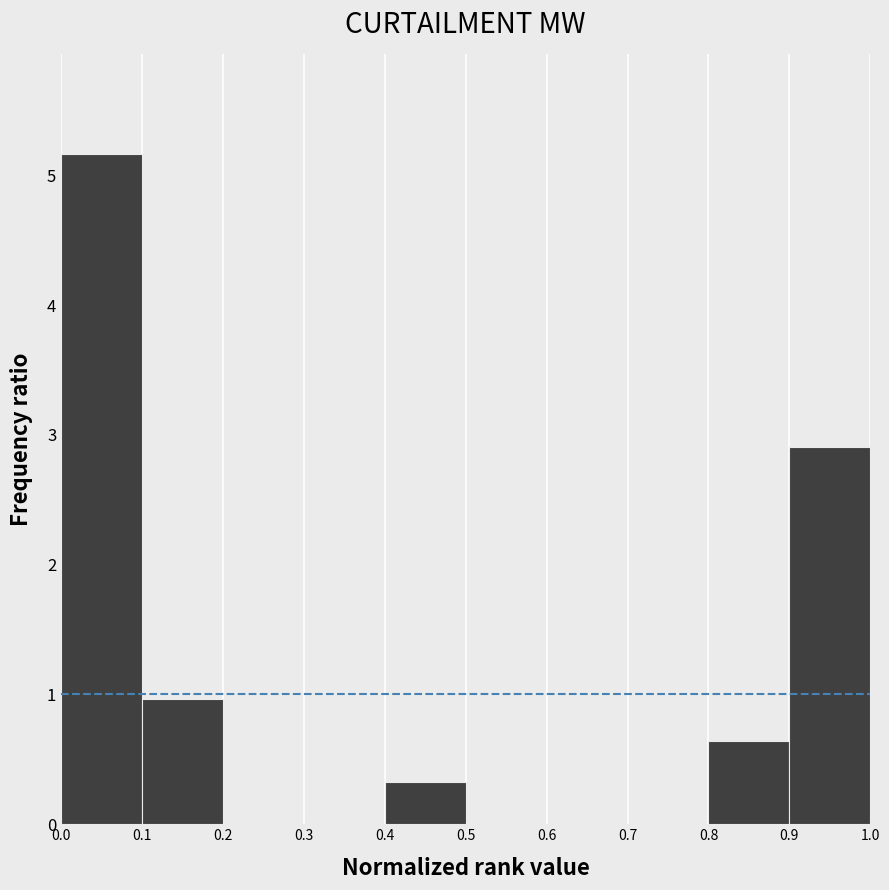

How tall is the bar that spans 0.1 to 0.2 on the x-axis? The values are not printed on the chart, so give them approximately, as read against the axis.

1.0